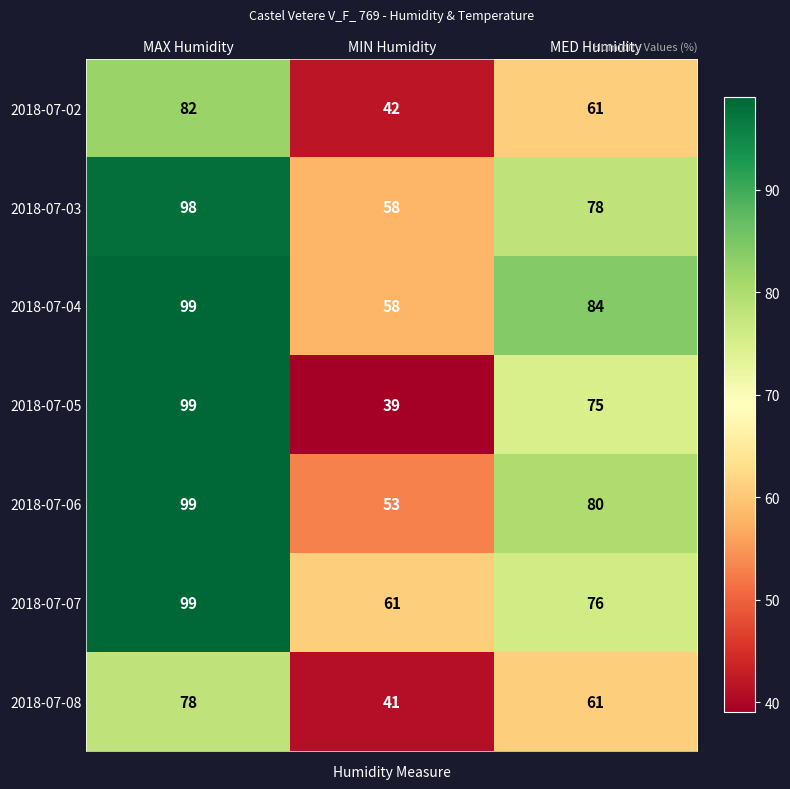

Which series changed the most between MAX Humidity and MED Humidity?

2018-07-05